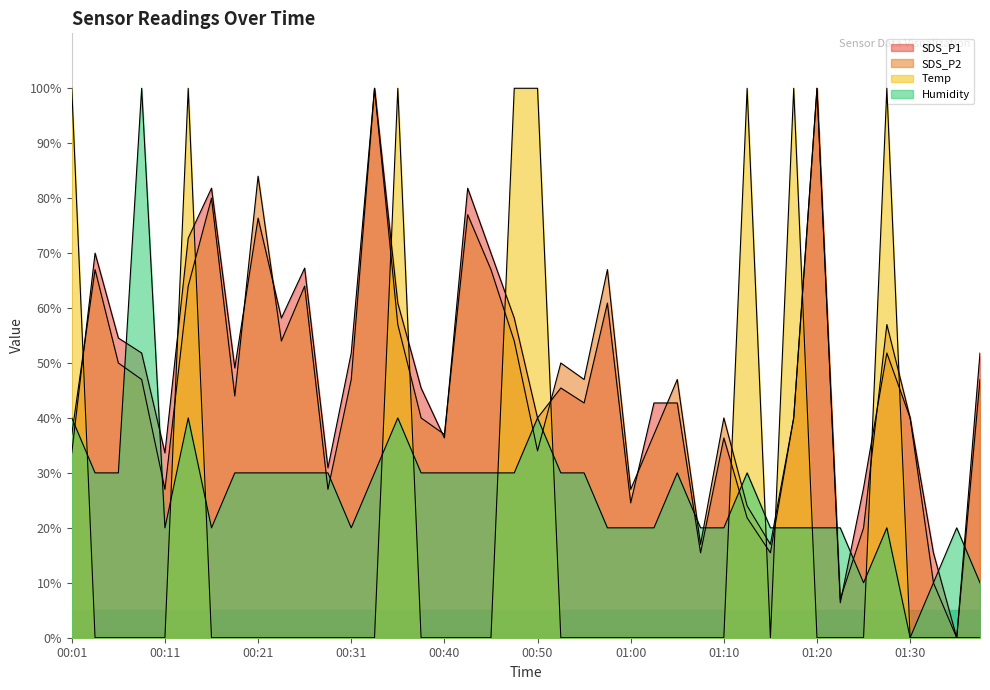

At which label does SDS_P2 first exceed 46?

00:04